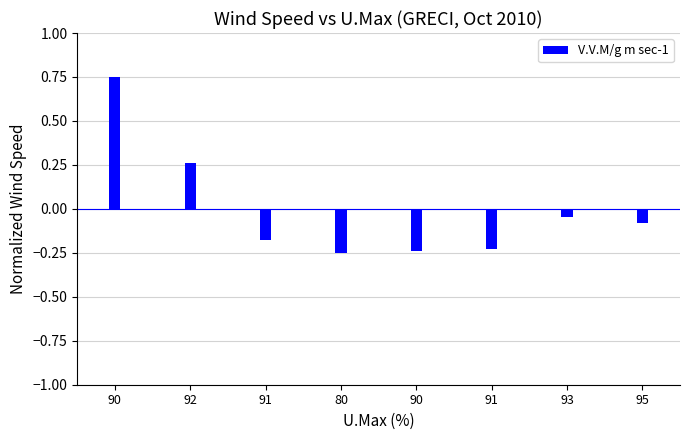

What is the sum of the values at 90 and 91?

-0.5